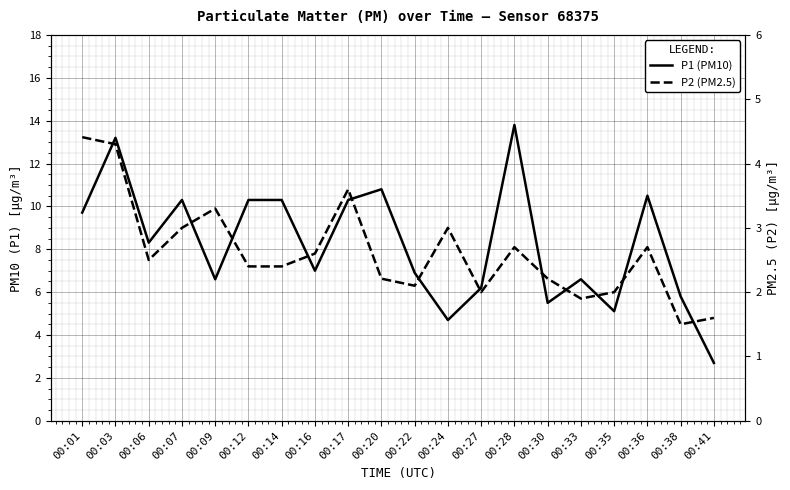

How many interior local peaks does the P1 (PM10) series have?

6